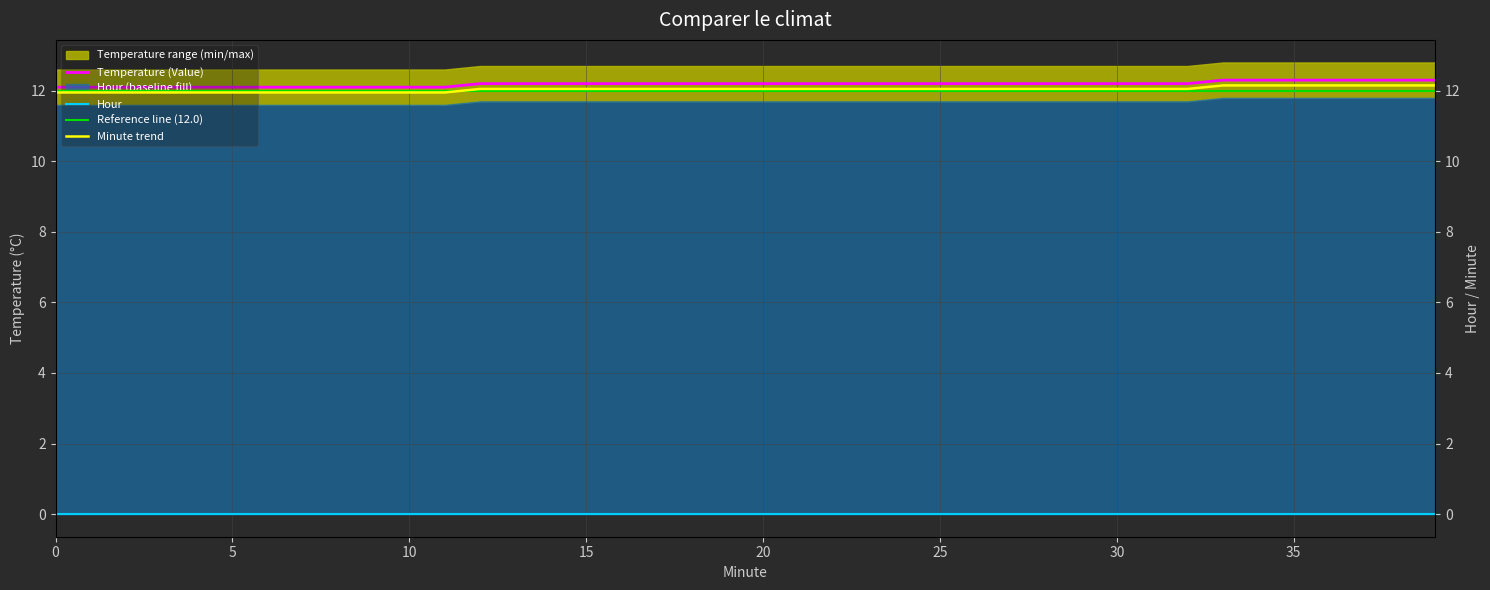

True or false: Hour and Reference line (12.0) cross at least once.

False